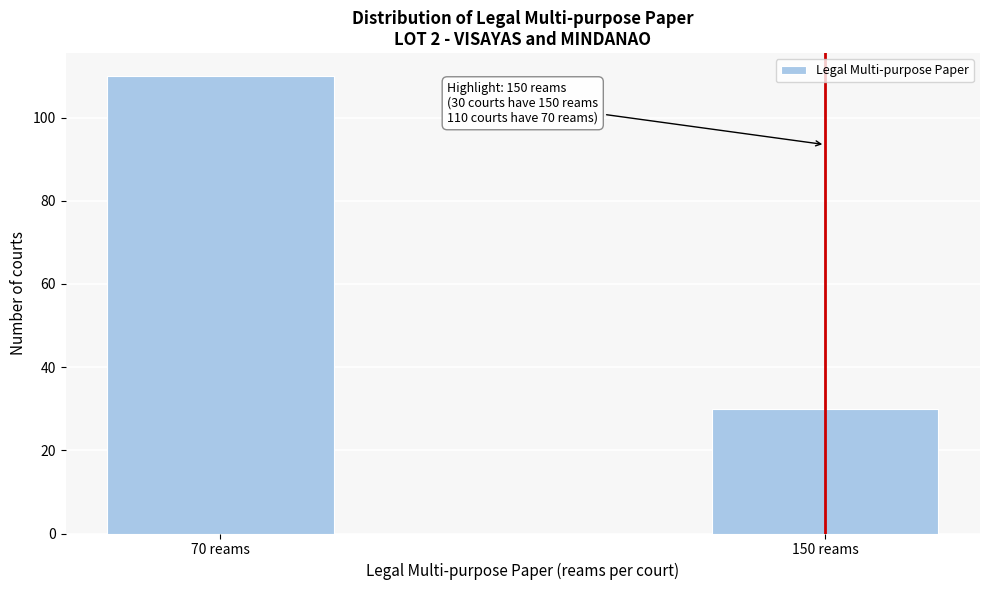

Reading left to right, what are all the values shown in this chart?

110	30